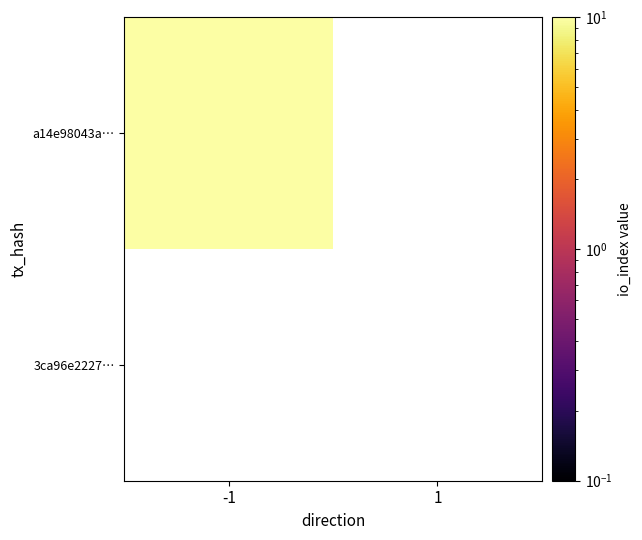

Which category has the highest value across all series?

-1